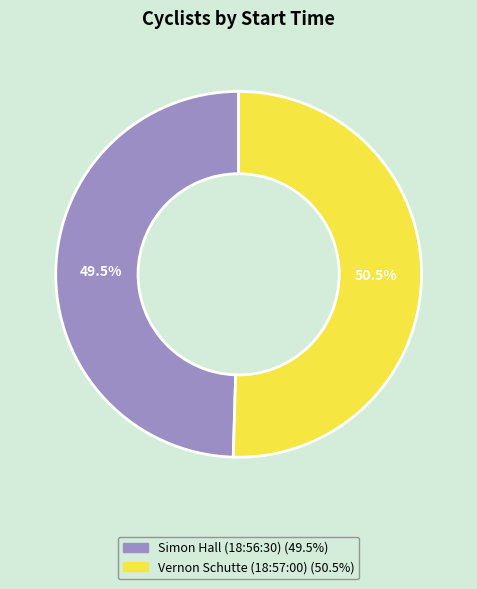

Approximately how many times larger is the value at Simon Hall (18:56:30) compared to Vernon Schutte (18:57:00)?

1.0